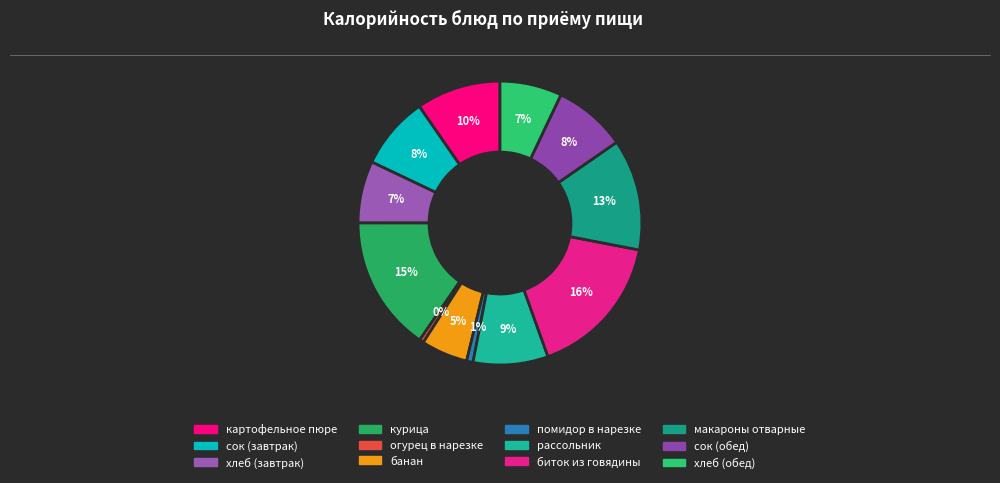

Which has a higher value, огурец в нарезке or сок (обед)?

сок (обед)